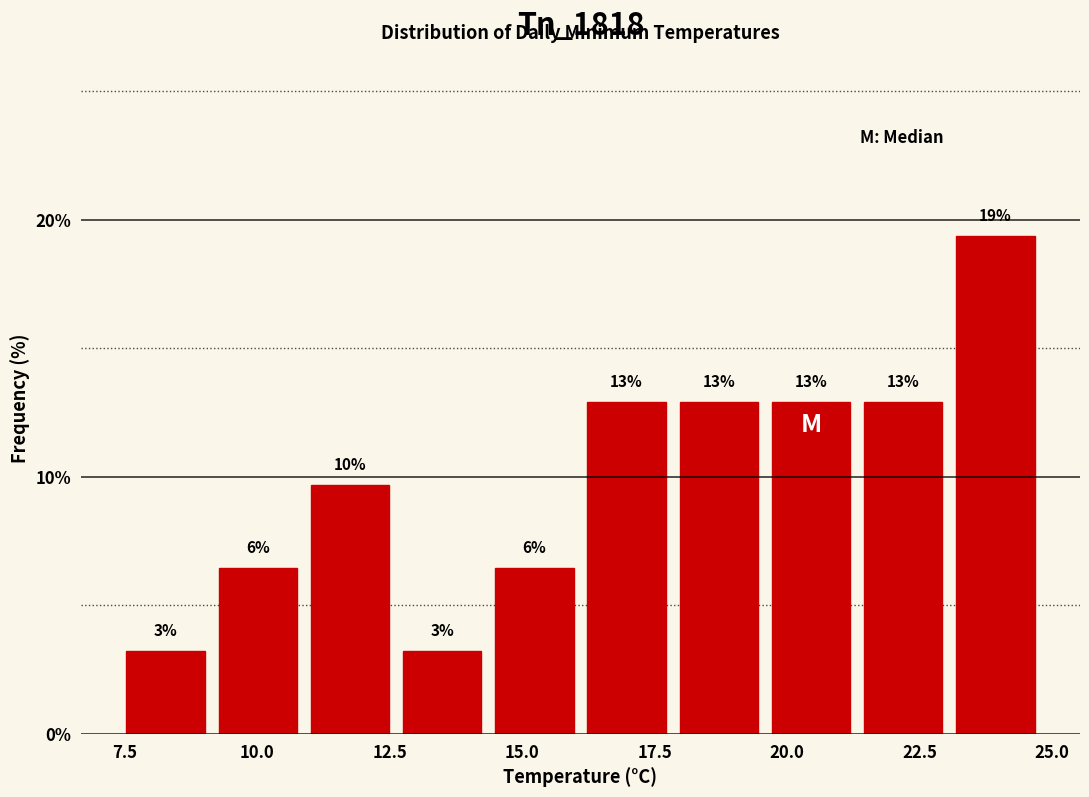

Read against the x-axis, roughly where is the centre of the tallest bar?

24.0